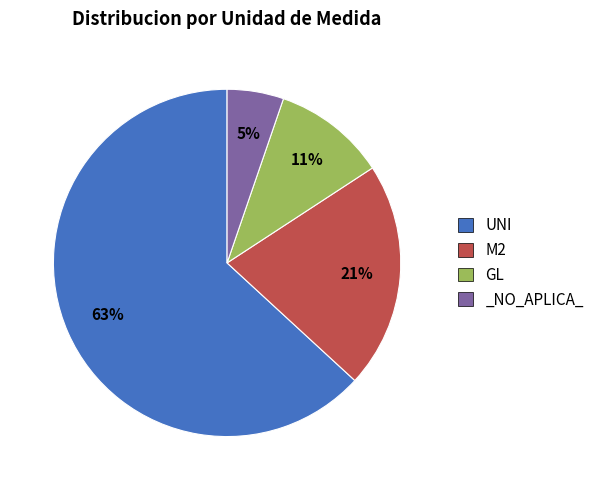

Combined, do UNI and M2 account for over 50%?

Yes